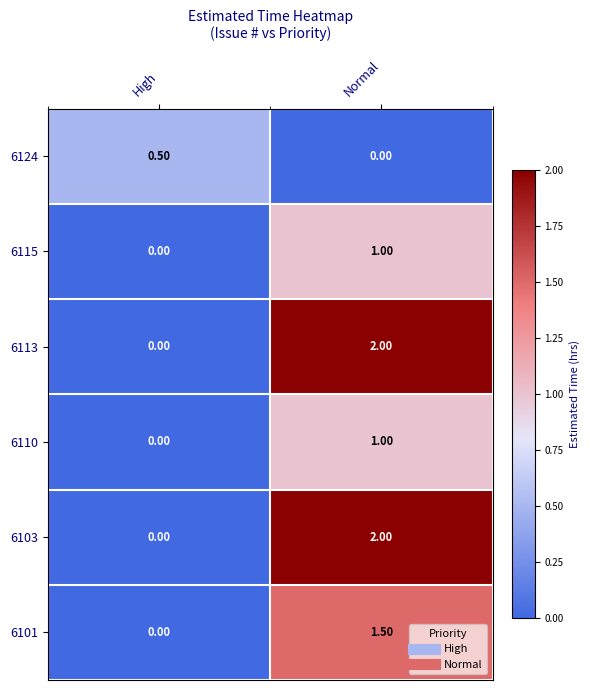

Where is 6124 nearest to the value 0?

Normal